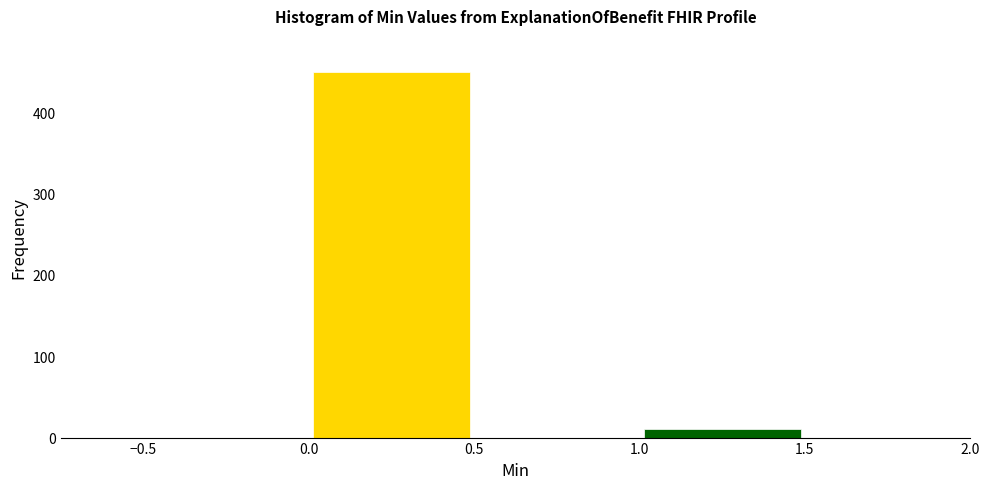

Which range on the x-axis has the tallest bar?

0.0 to 0.5